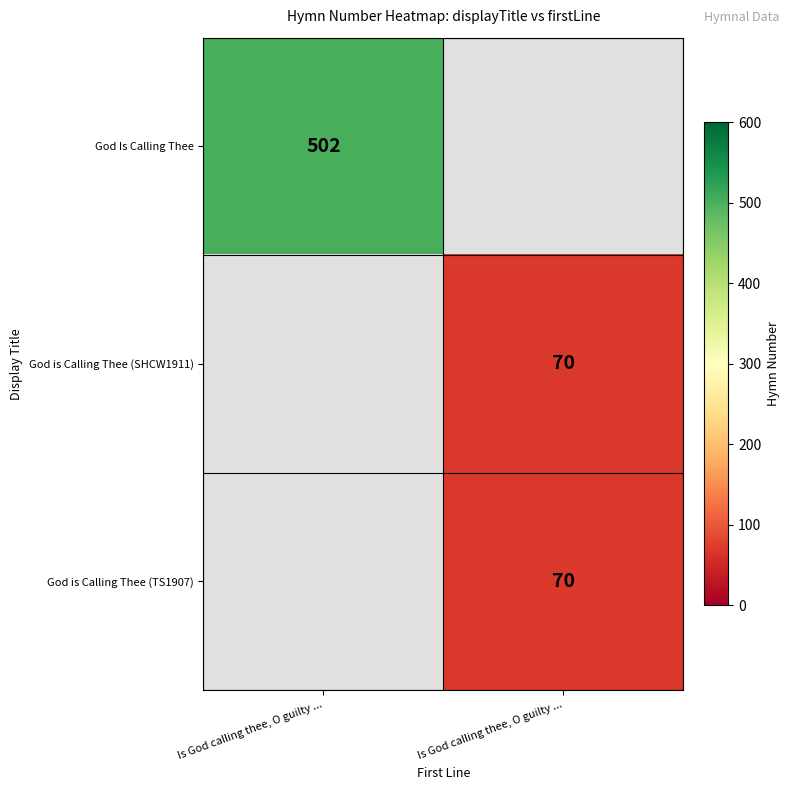

At how many categories does at least one series exceed 189?

1